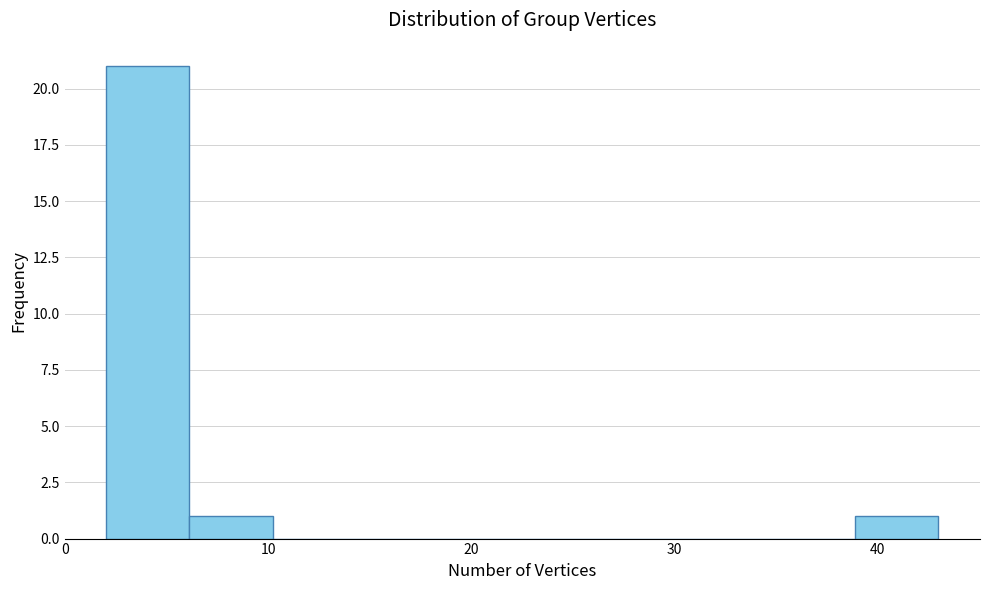

Over which range of the x-axis is the bar tallest?

2.0 to 6.1